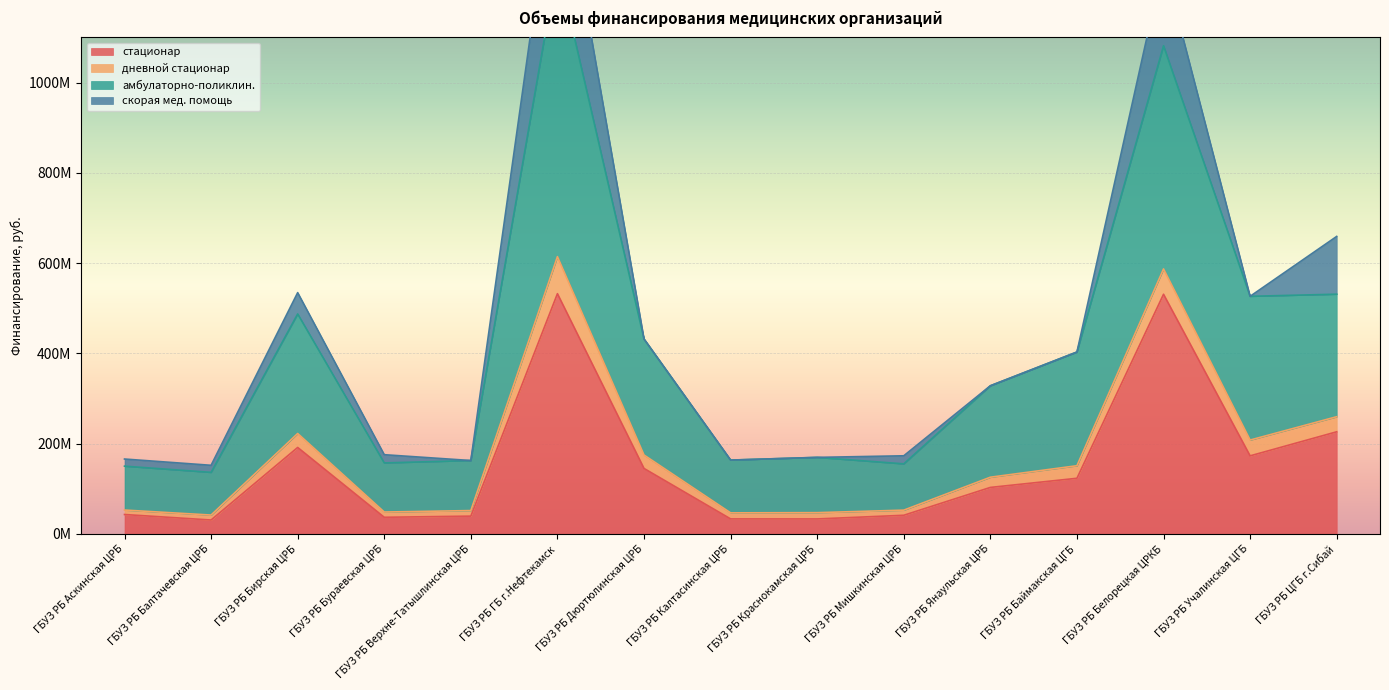

True or false: амбулаторно-поликлин. and дневной стационар cross at least once.

False